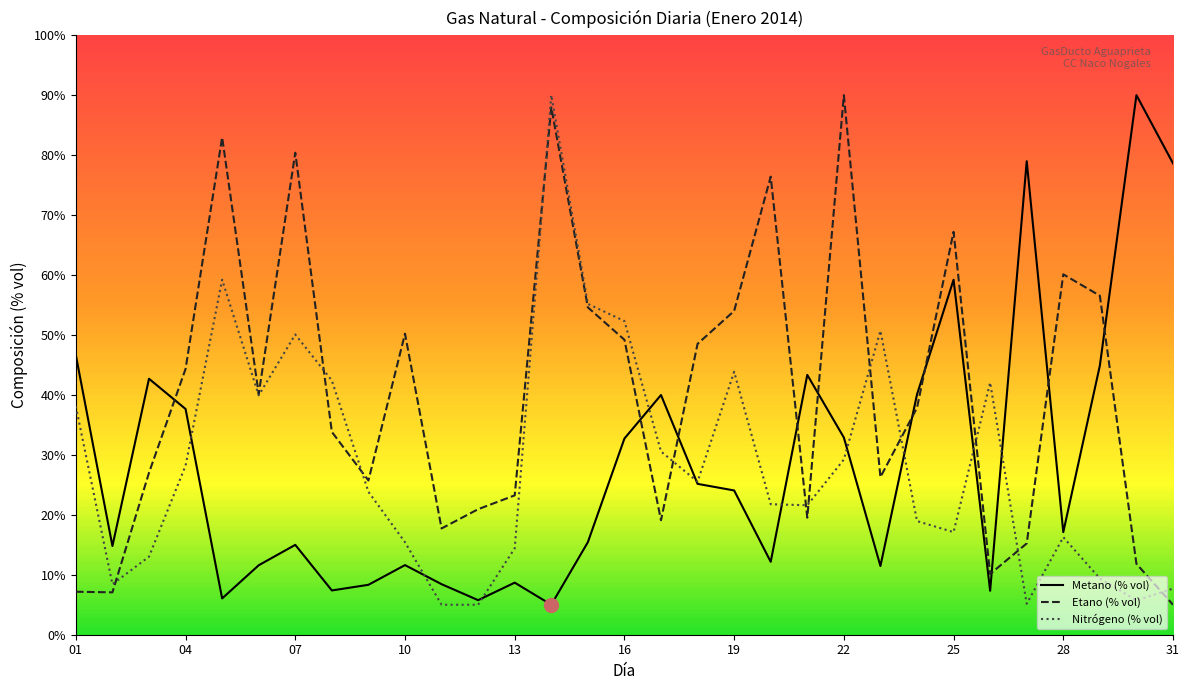

True or false: Nitrógeno (% vol) has a value of 14.4 at 13.

True